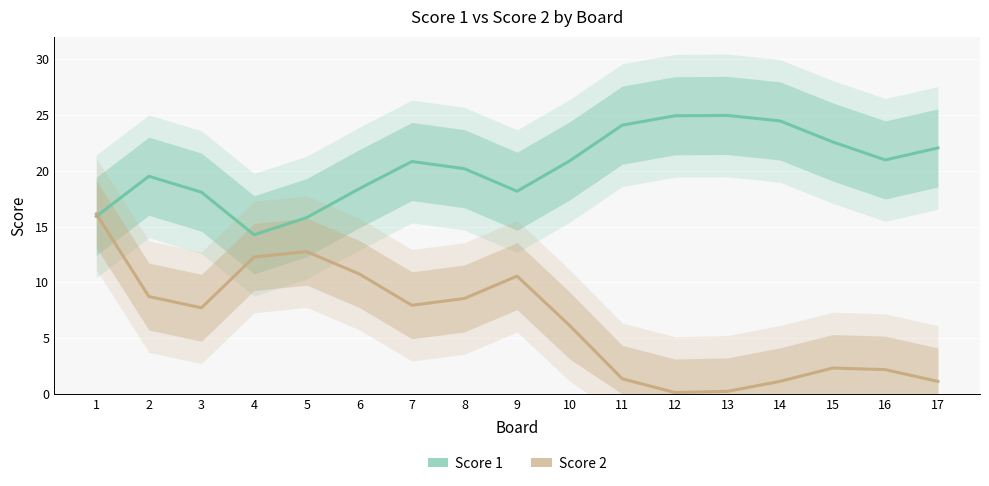

In Score 2, how many points are higher than both neighbors (excluding endpoints)?

3